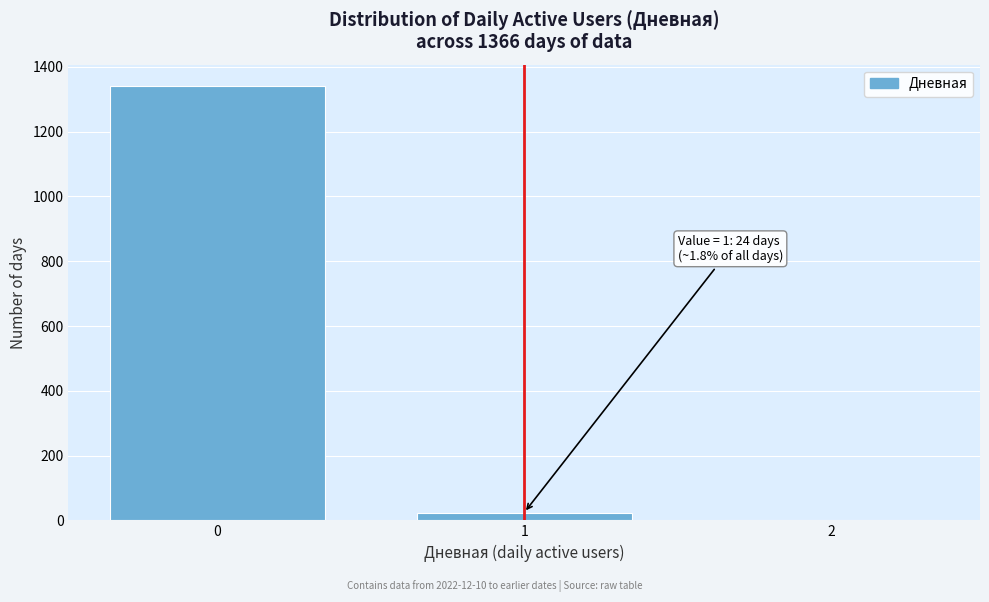

Reading left to right, transcribe all the data shown in this chart.

0=1340	1=24	2=2